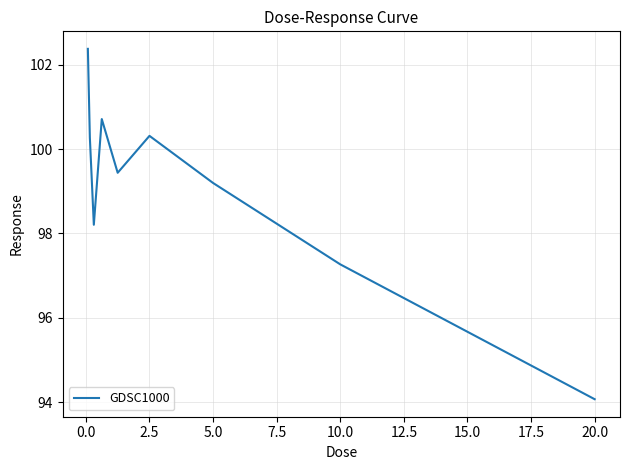

What is the difference between the maximum and second lowest values?

5.1